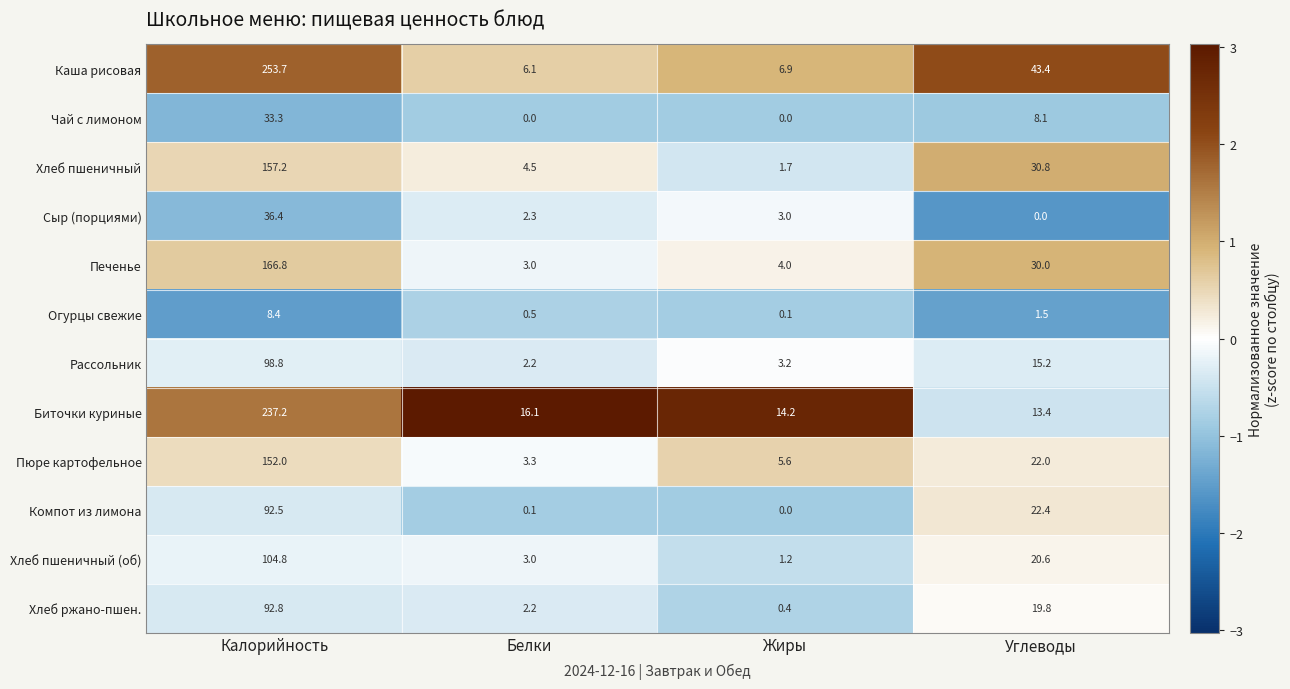

At Калорийность, list the series in order from largest to smallest.

Каша рисовая, Биточки куриные, Печенье, Хлеб пшеничный, Пюре картофельное, Хлеб пшеничный (об), Рассольник, Хлеб ржано-пшен., Компот из лимона, Сыр (порциями), Чай с лимоном, Огурцы свежие